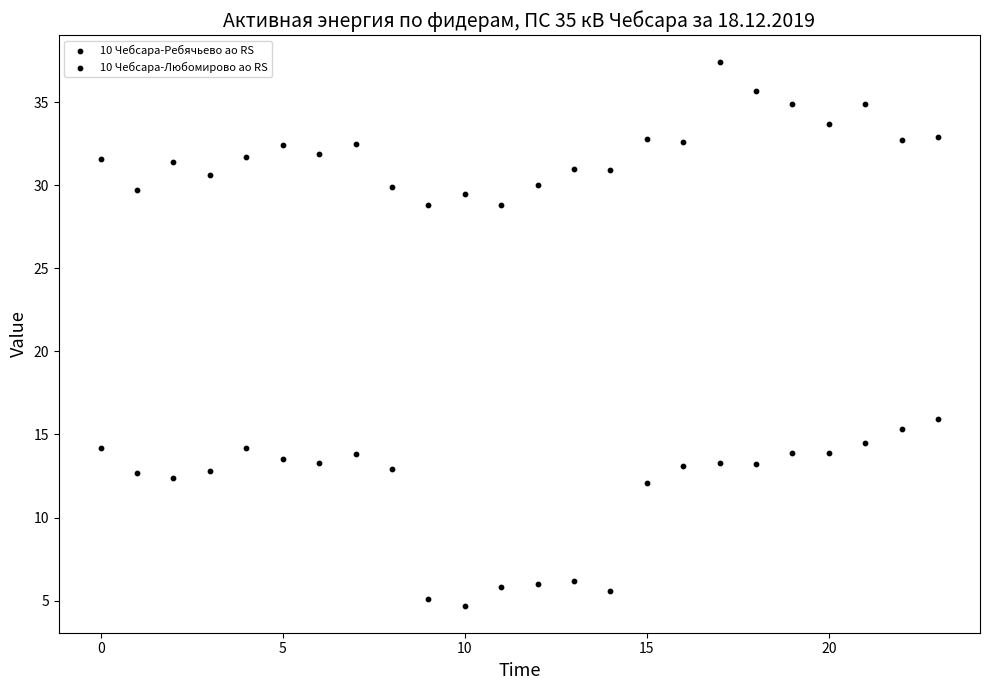

Count the number of points in this scatter plot.

48